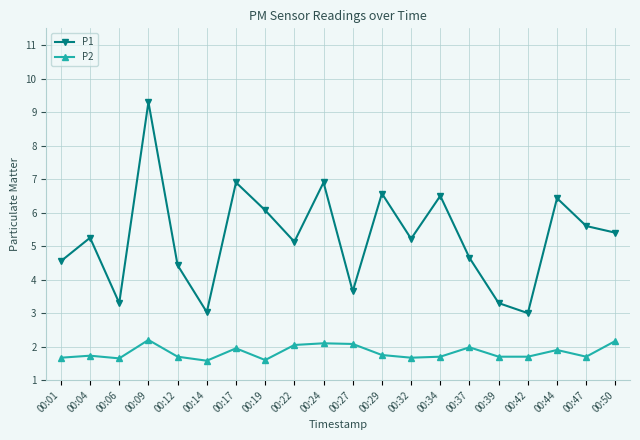

At which label is P1 closest to 6?

00:19